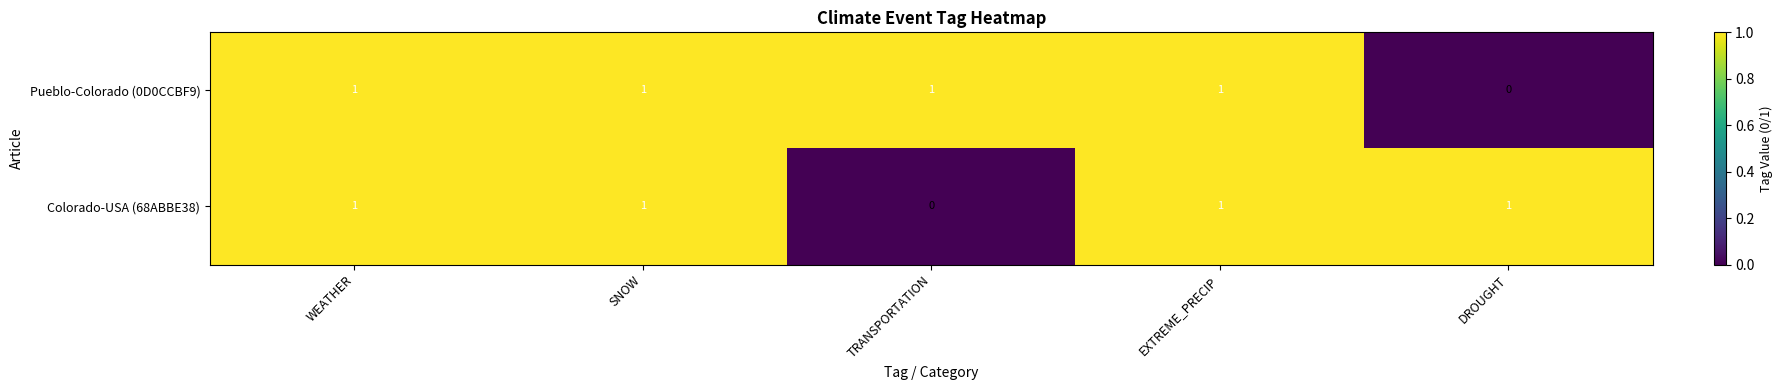

How many categories are shown in the chart?

5